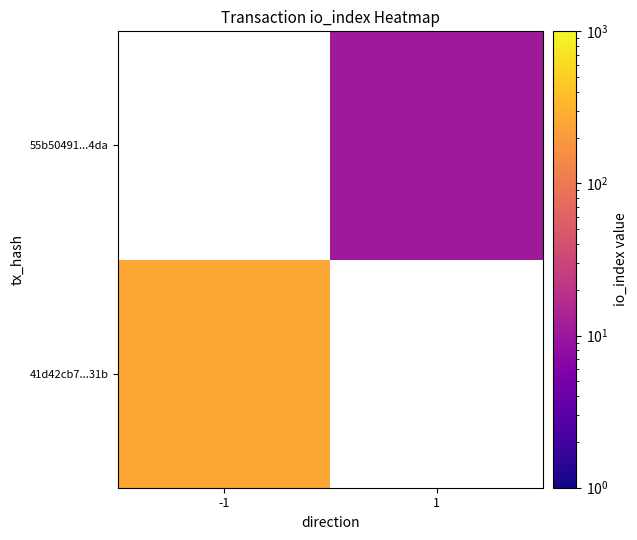

Count the number of data series in this chart.

2